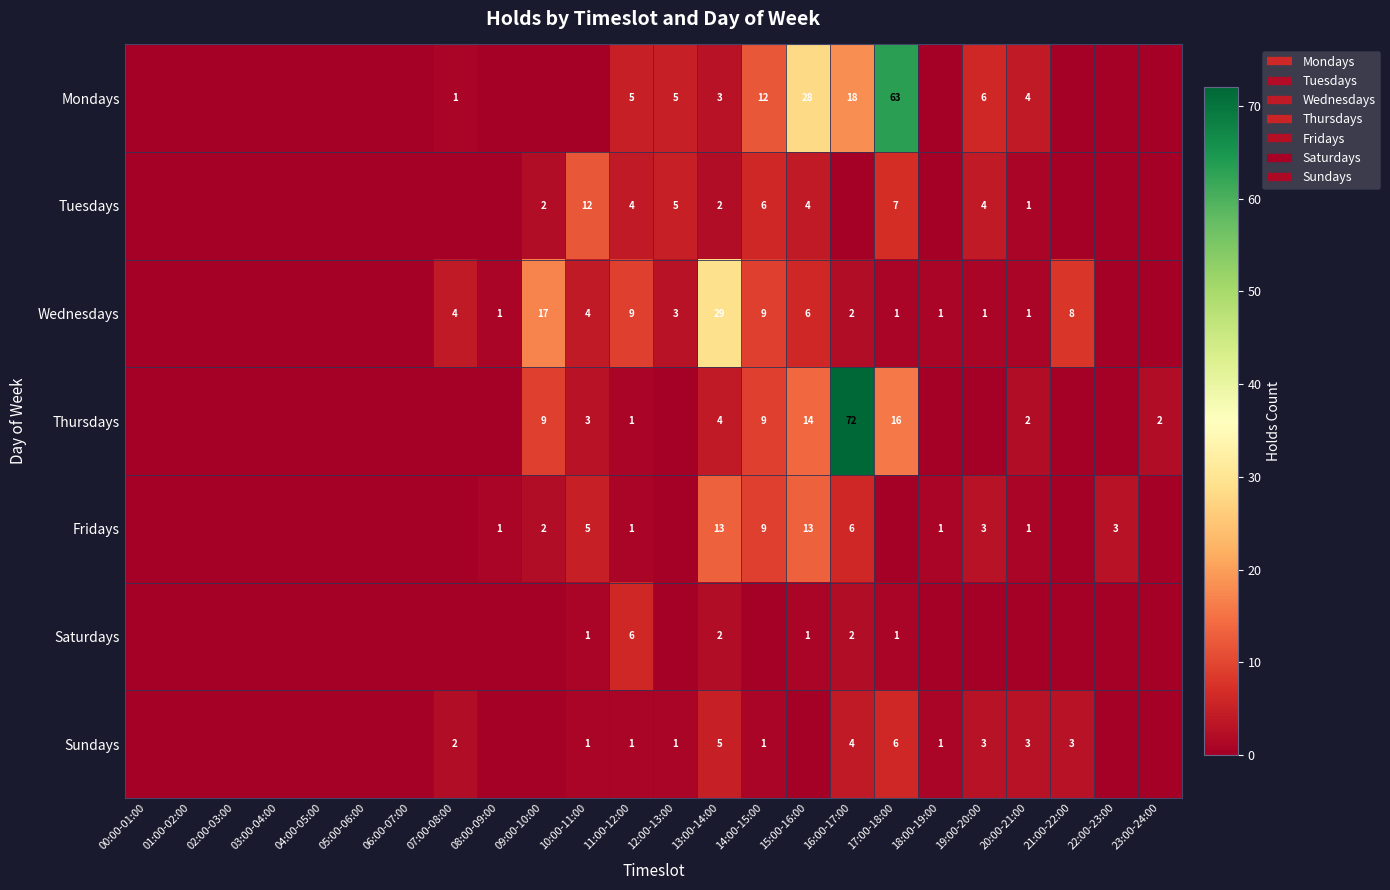

Between 03:00-04:00 and 21:00-22:00, which is larger?

03:00-04:00